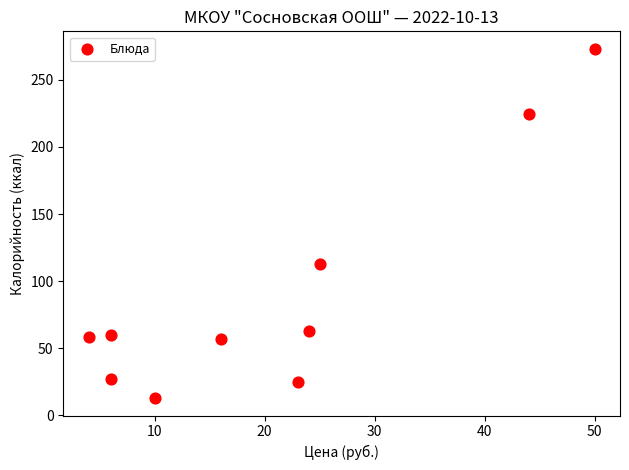

What is the average Y value?

91.3